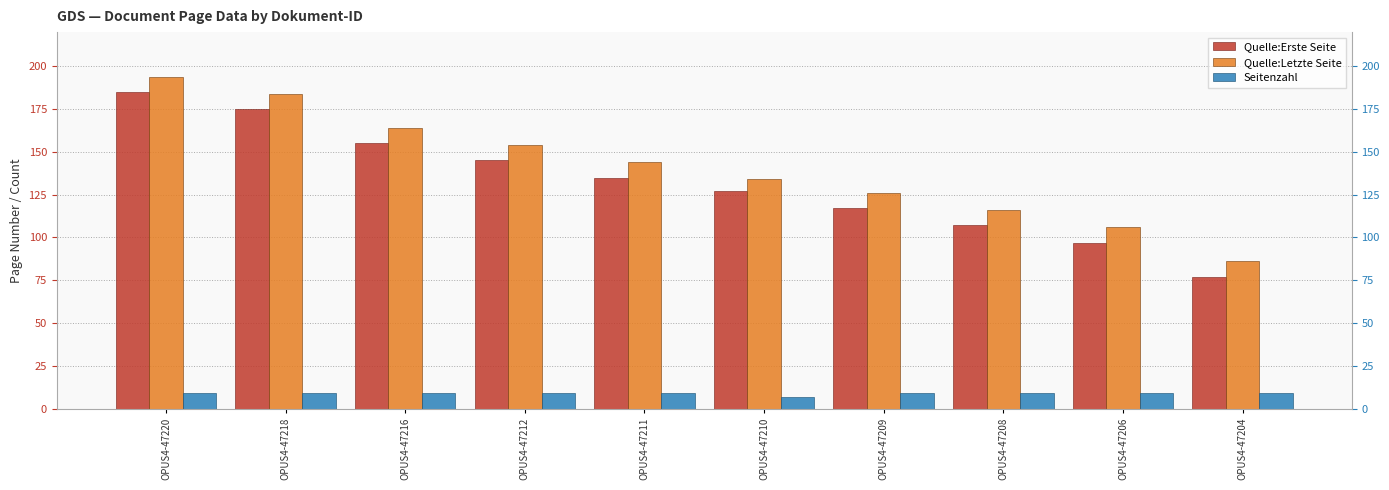

Is it true that Seitenzahl equals 9 at OPUS4-47220?

True